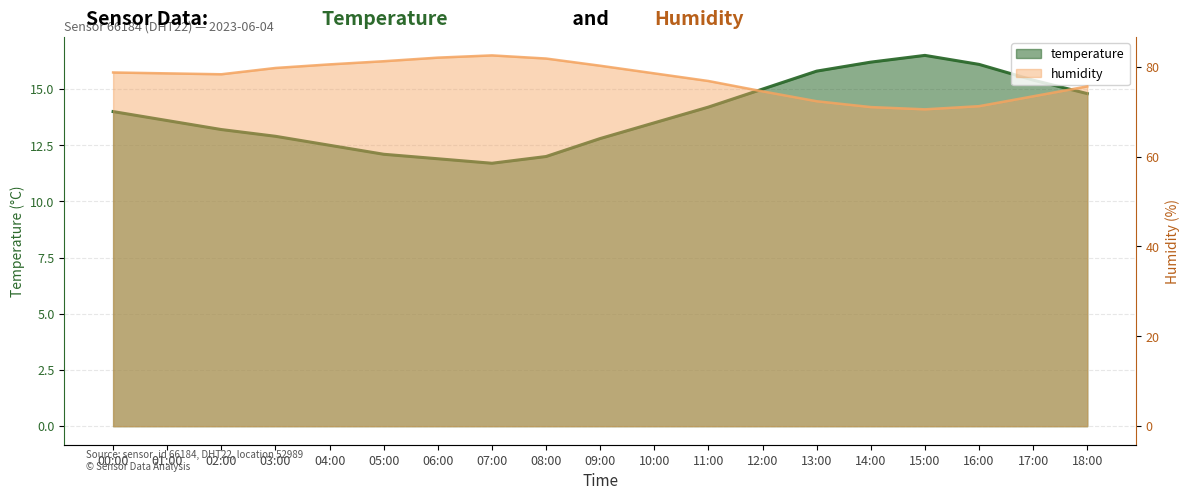

Which series changed the most between 02:00 and 03:00?

humidity